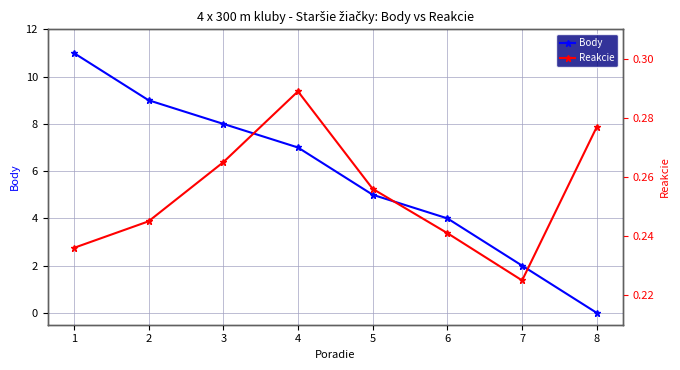

Reading right to left, transcribe all the data shown in this chart.

Body: 8=0.0	7=2.0	6=4.0	5=5.0	4=7.0	3=8.0	2=9.0	1=11.0
Reakcie: 8=0.3	7=0.2	6=0.2	5=0.3	4=0.3	3=0.3	2=0.2	1=0.2